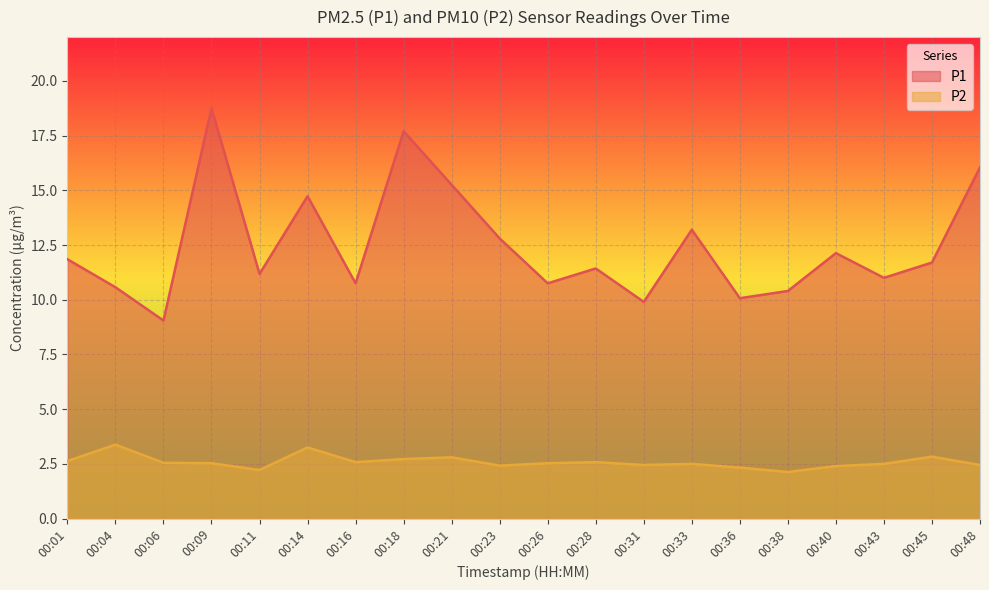

Reading right to left, extract all data points from this chart.

P1: 16.1	11.7	11.0	12.1	10.4	10.1	13.2	9.9	11.4	10.8	12.8	15.2	17.7	10.8	14.7	11.2	18.8	9.1	10.6	11.8
P2: 2.5	2.8	2.5	2.4	2.1	2.3	2.5	2.5	2.6	2.5	2.4	2.8	2.7	2.6	3.2	2.2	2.5	2.5	3.4	2.6